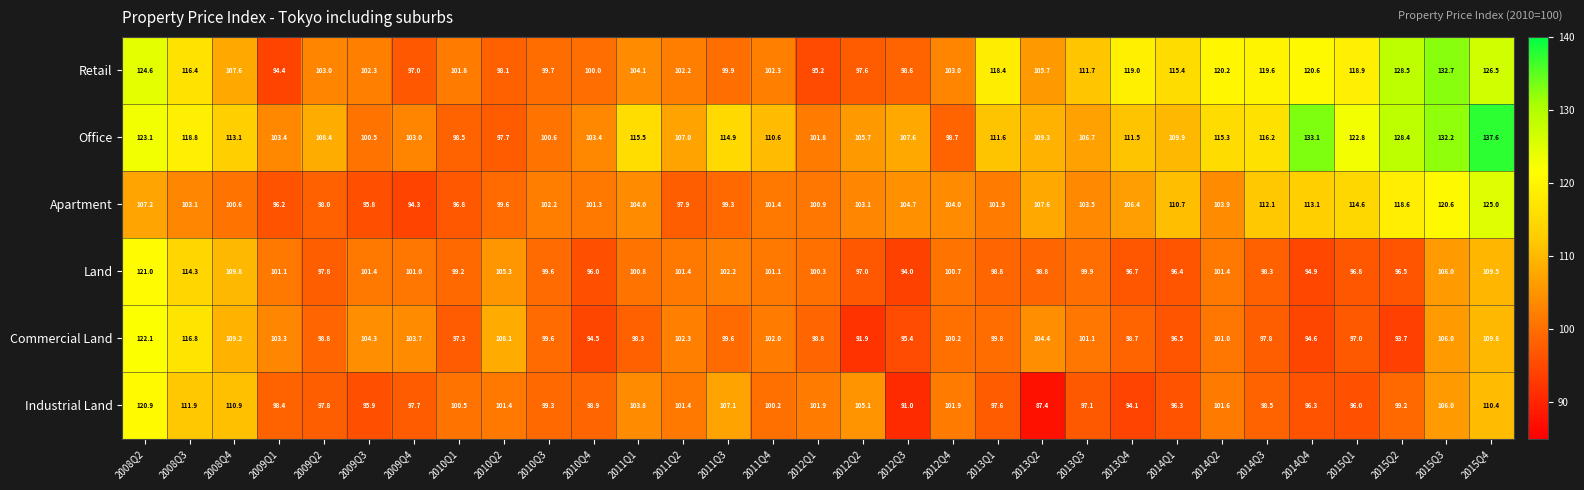

What is the total value across all series at 2010Q3?

601.0